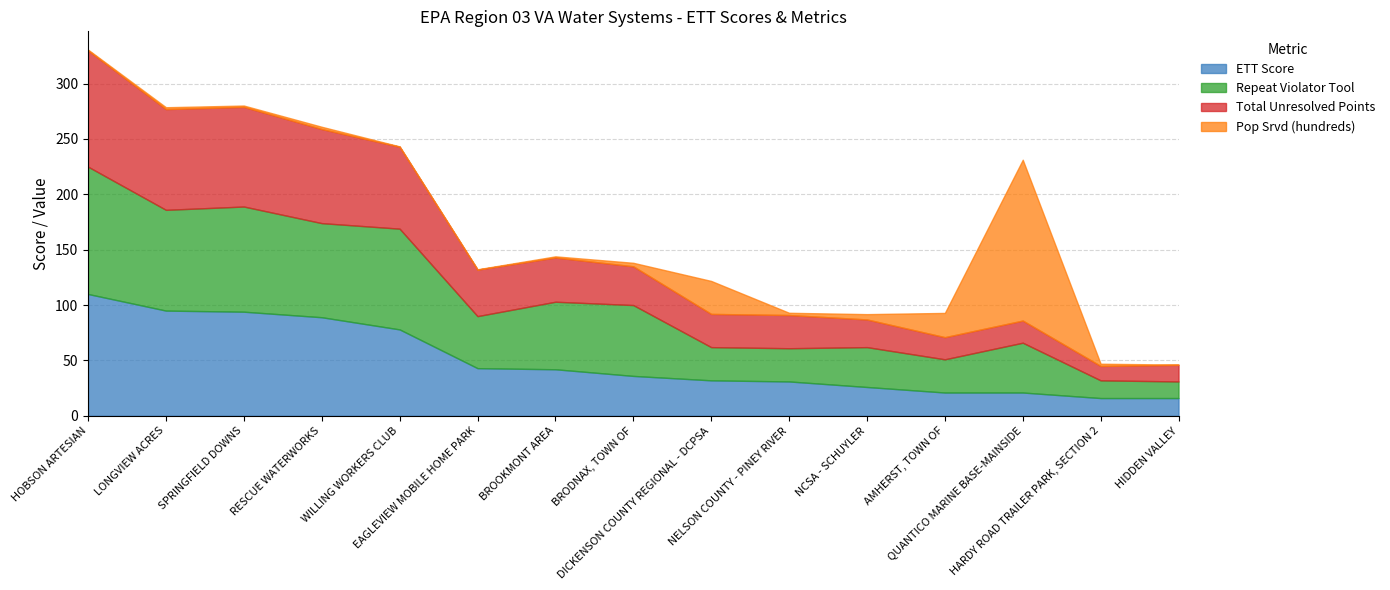

At which label is Pop Srvd (hundreds) closest to 72?

DICKENSON COUNTY REGIONAL - DCPSA